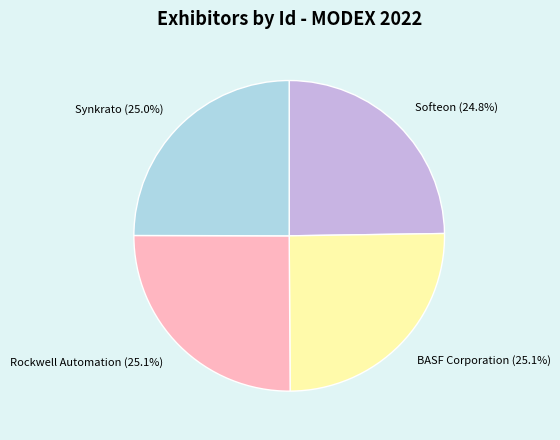

What is the ratio of the value at Softeon to the value at Rockwell Automation?

1.0